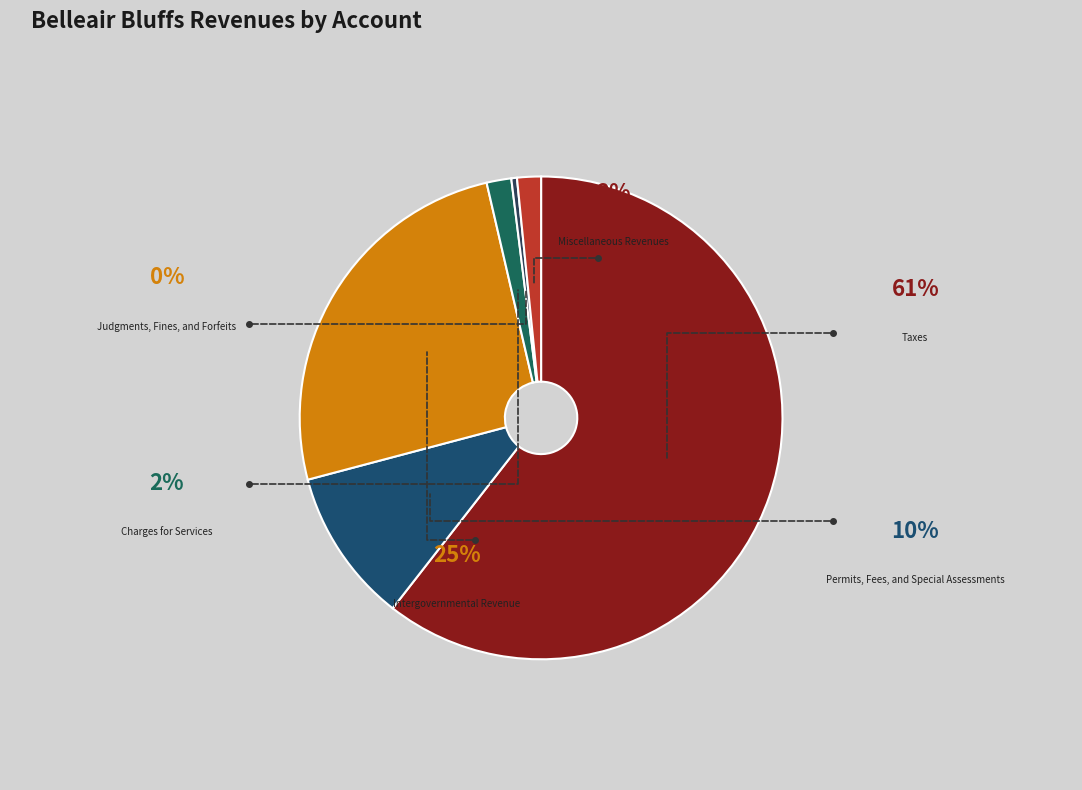

Is it true that Judgments, Fines, and Forfeits is 0% of the pie?

True